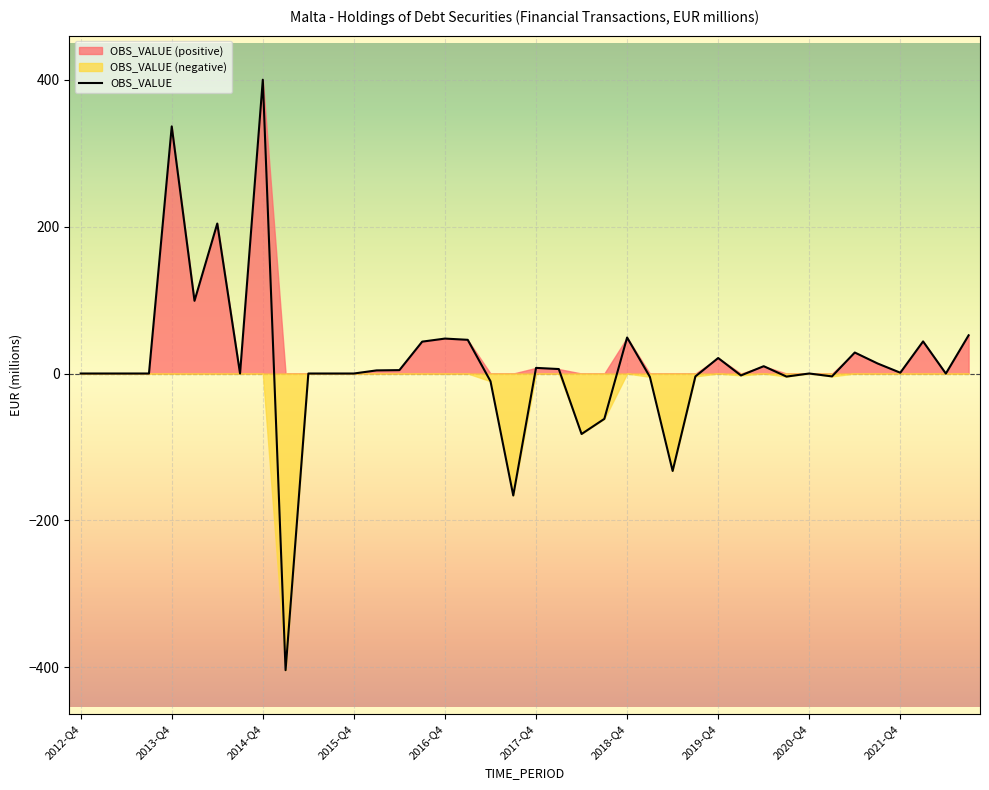

What is the maximum value for OBS_VALUE?

400.0